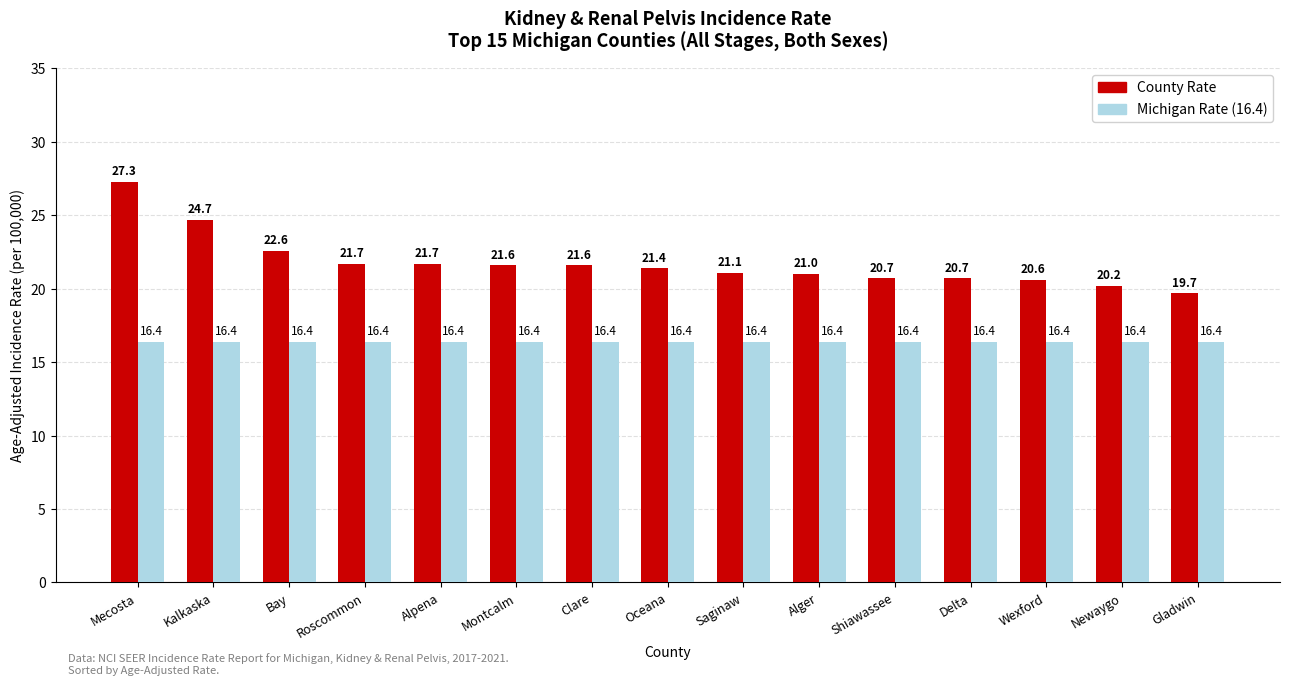

True or false: County Rate has a value of 21.0 at Alger.

True